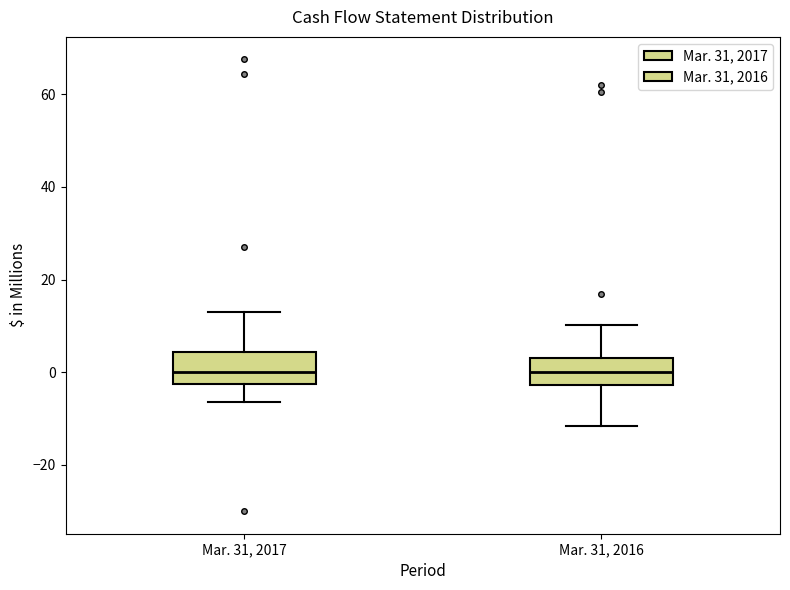

Reading left to right, transcribe this box plot: for each box, give where its median line is, the range the box spans, and where its two whiskers end, as read against the y-axis. The values are not printed on the chart, so give them approximately, as read against the axis.

Mar. 31, 2017: median 0, box -2 to 4, whiskers -6 to 14
Mar. 31, 2016: median 0, box -2 to 4, whiskers -12 to 10